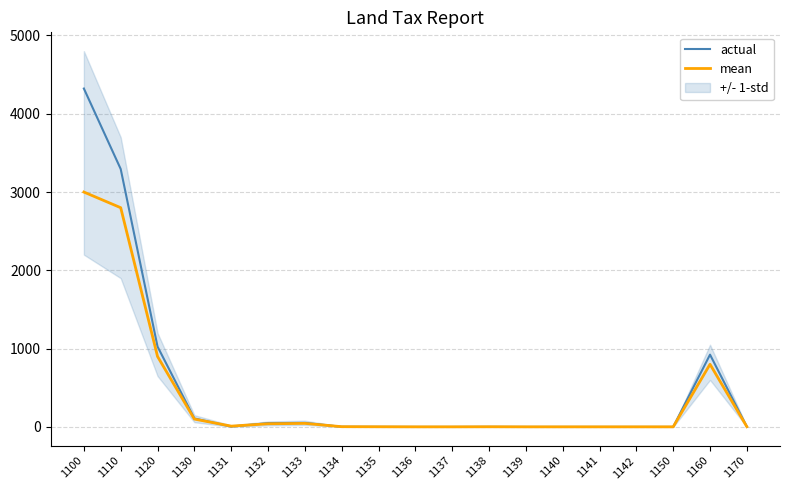

How many categories are shown in the chart?

19